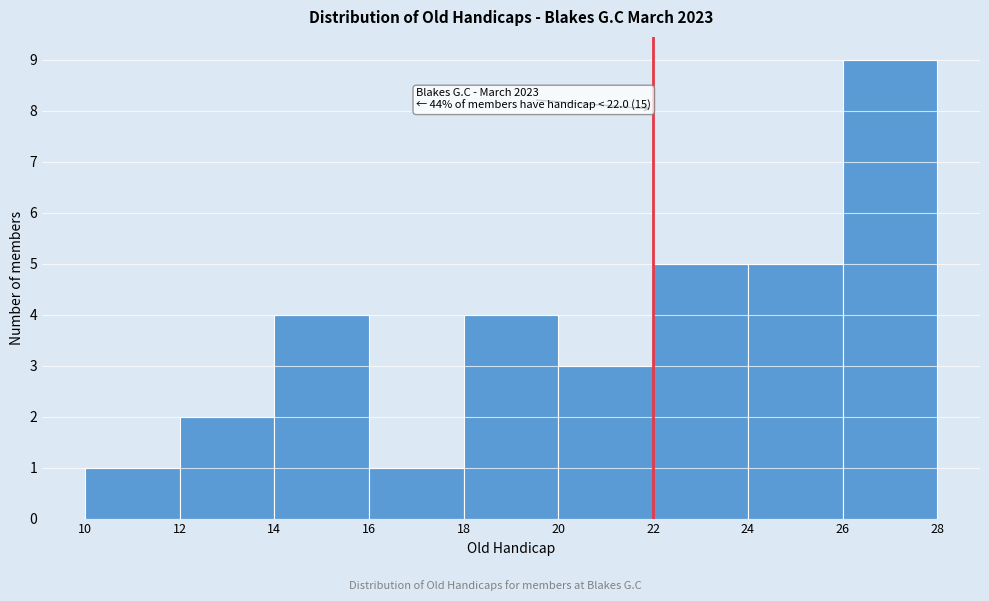

Which range on the x-axis has the tallest bar?

26 to 28